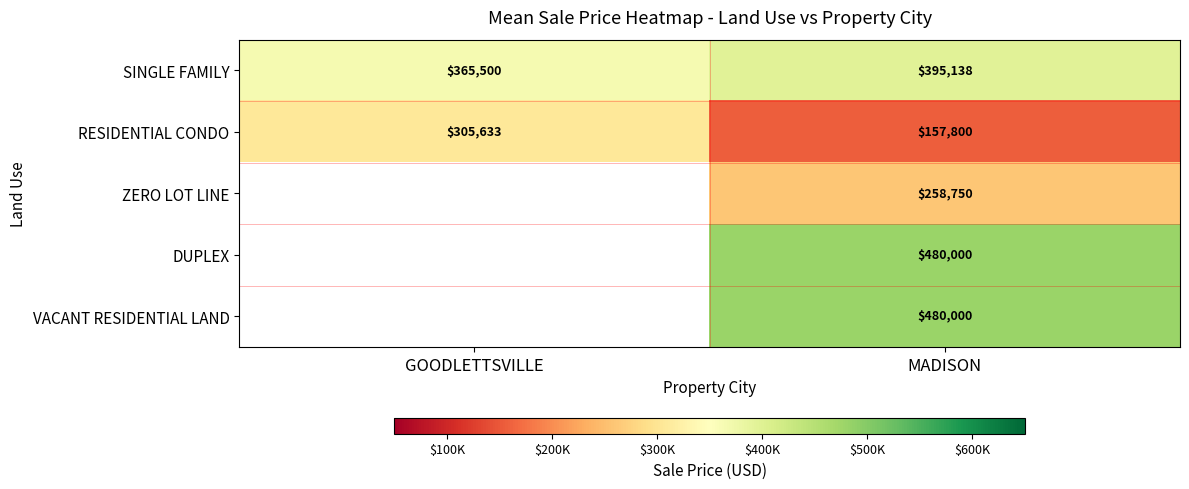

Which has a higher value, GOODLETTSVILLE or MADISON?

MADISON